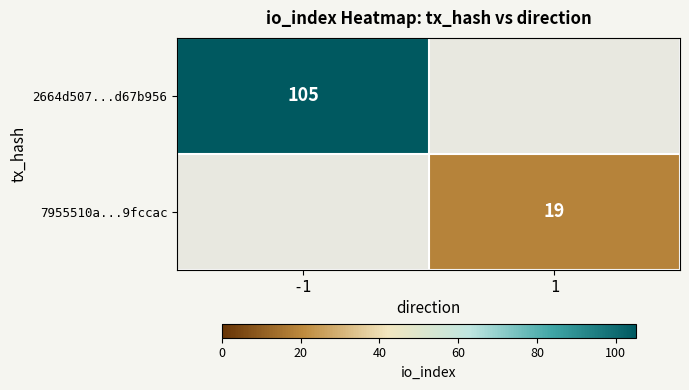

The value of 2664d507...d67b956 at -1 is 105. True or false?

True